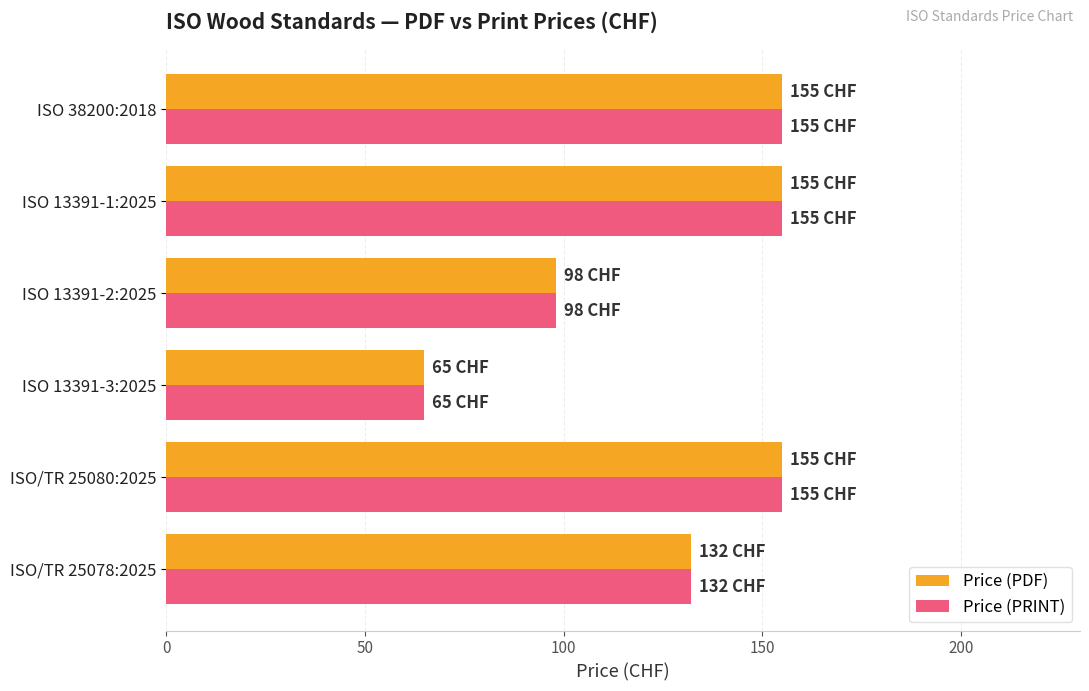

What is the difference between the maximum and minimum values in the Price (PRINT) series?

90